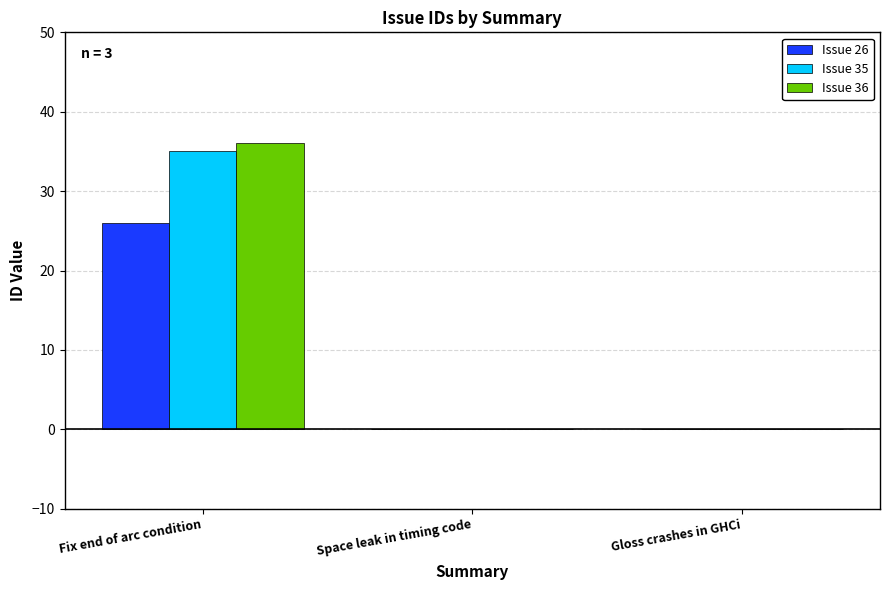

At which category is the sum across all series the highest?

Fix end of arc condition